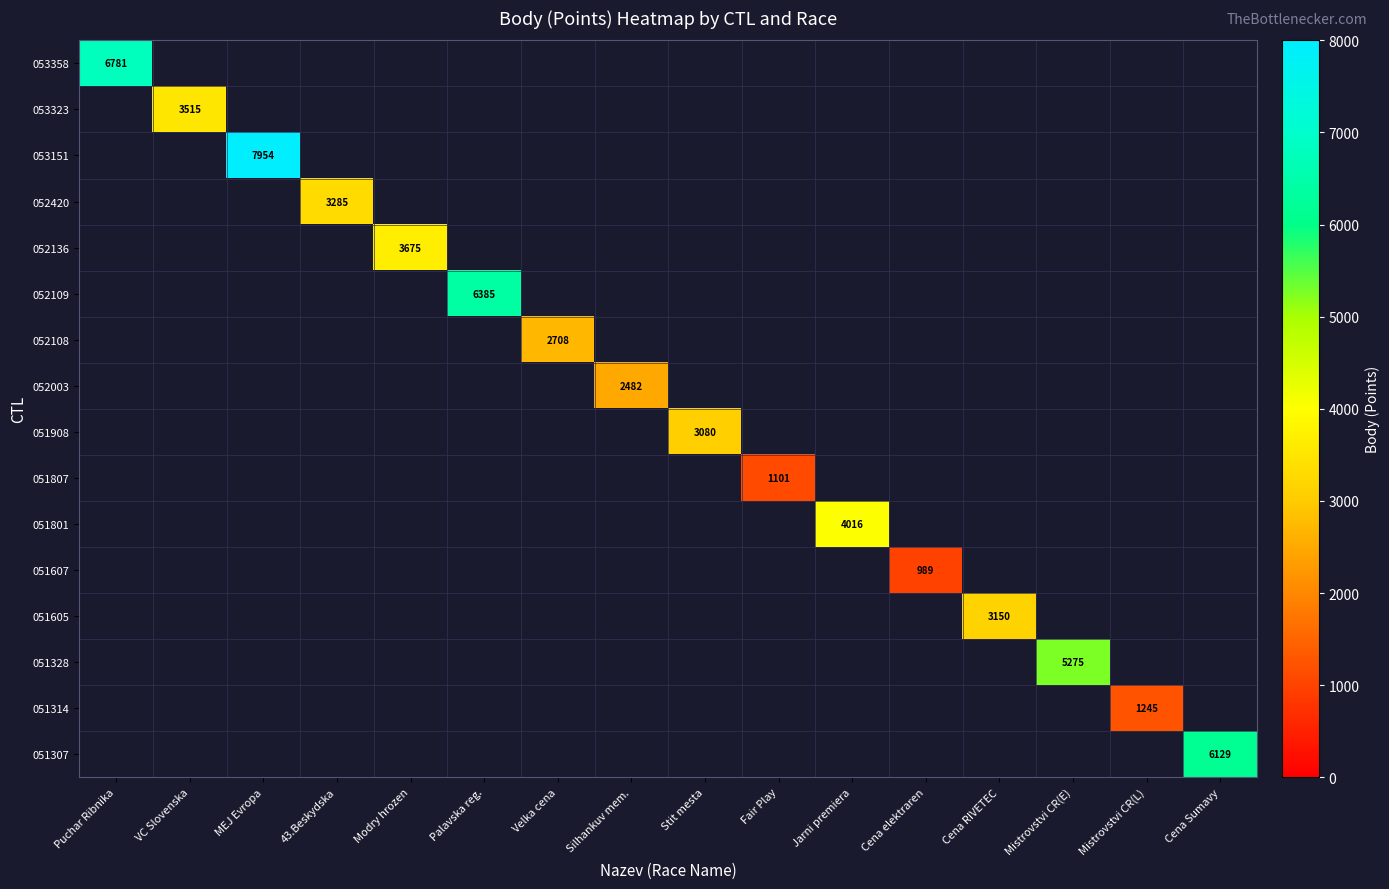

At Cena elektraren, list the series in order from smallest to largest.

053358, 053323, 053151, 052420, 052136, 052109, 052108, 052003, 051908, 051807, 051801, 051607, 051605, 051328, 051314, 051307